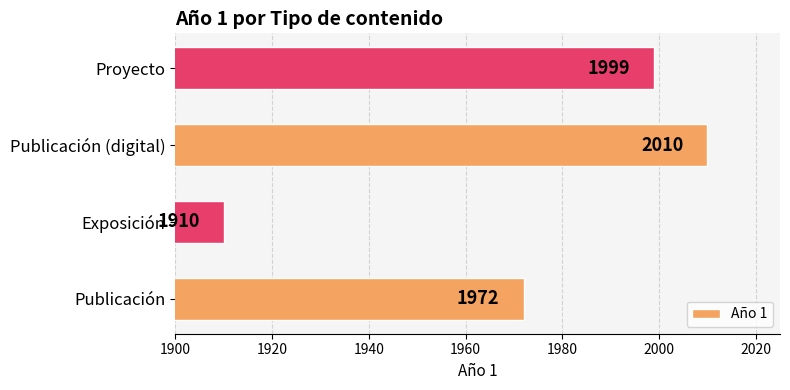

Reading bottom to top, what are all the values shown in this chart?

Publicación=1972	Exposición=1910	Publicación (digital)=2010	Proyecto=1999